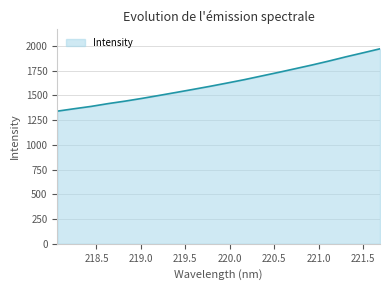

True or false: there are more than 2 points higher than both neighbors.

False